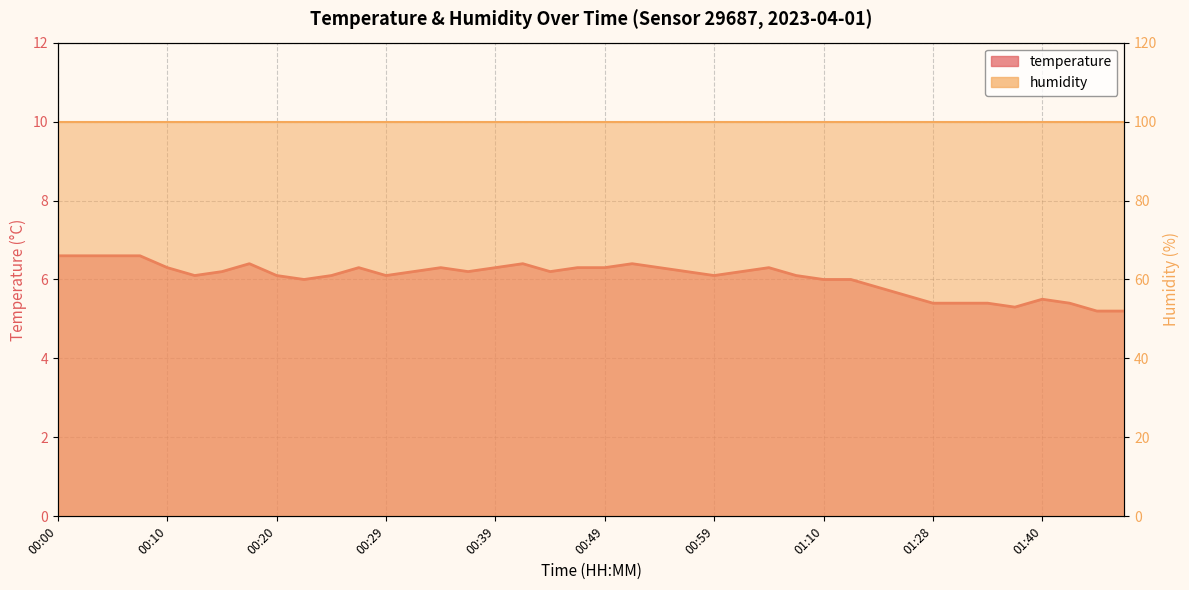

Which label corresponds to the largest value in the chart?

00:00